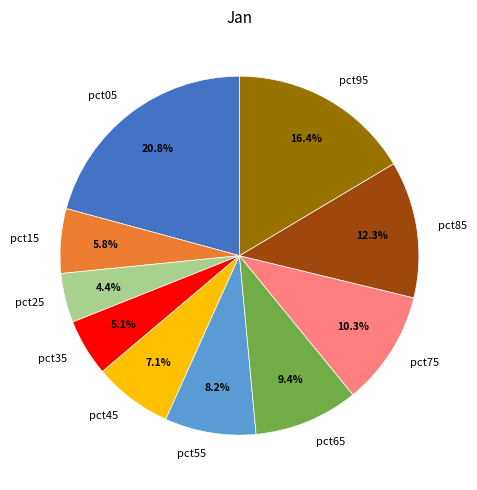

Is the sum of pct45 and pct95 greater than half?

No